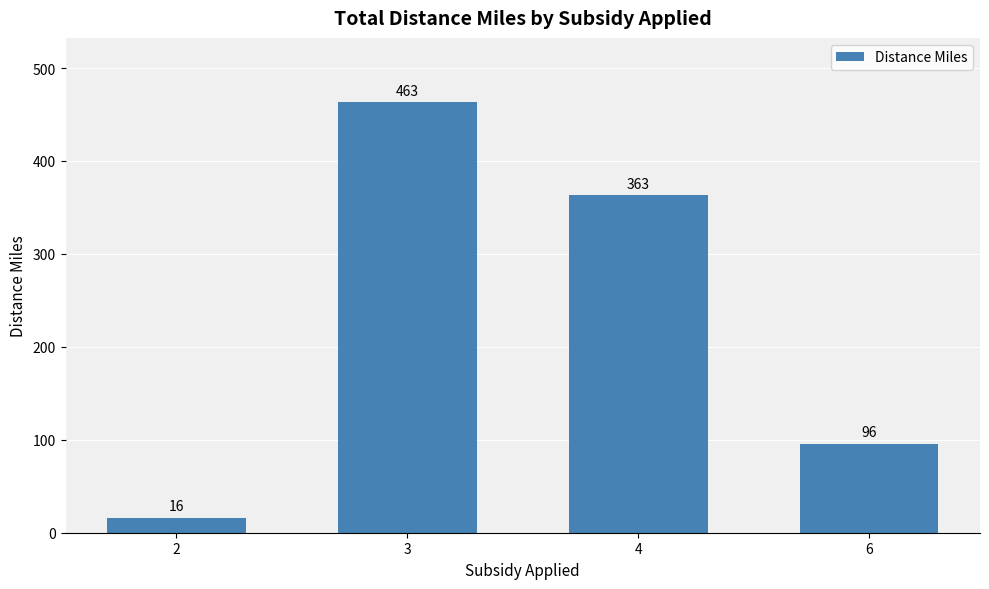

How many values are below 363?

2